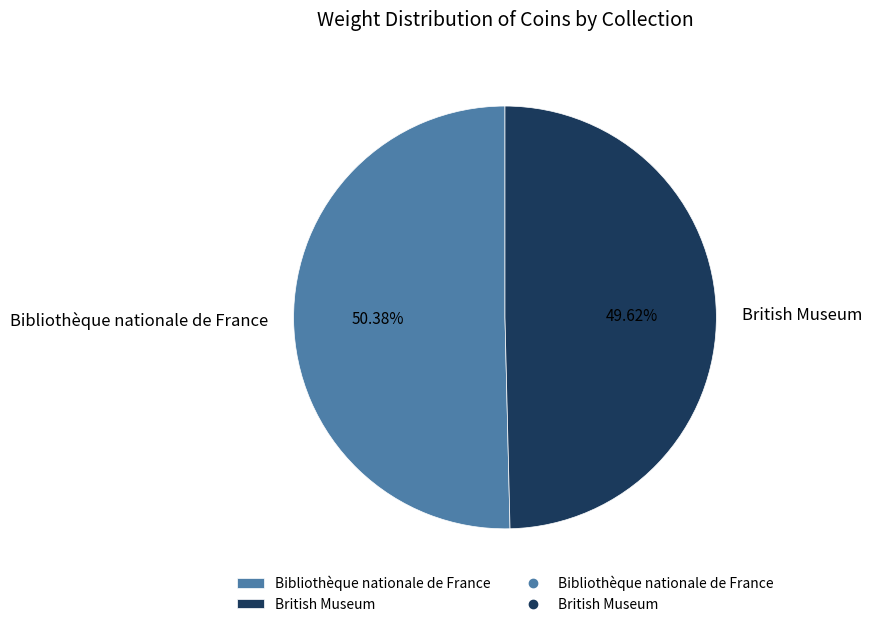

What percentage is the Bibliothèque nationale de France slice, to the nearest percent?

50%